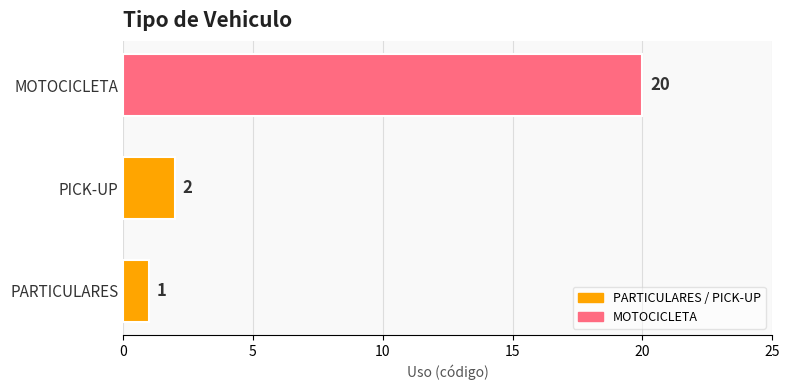

What is the difference between the maximum and minimum values?

19